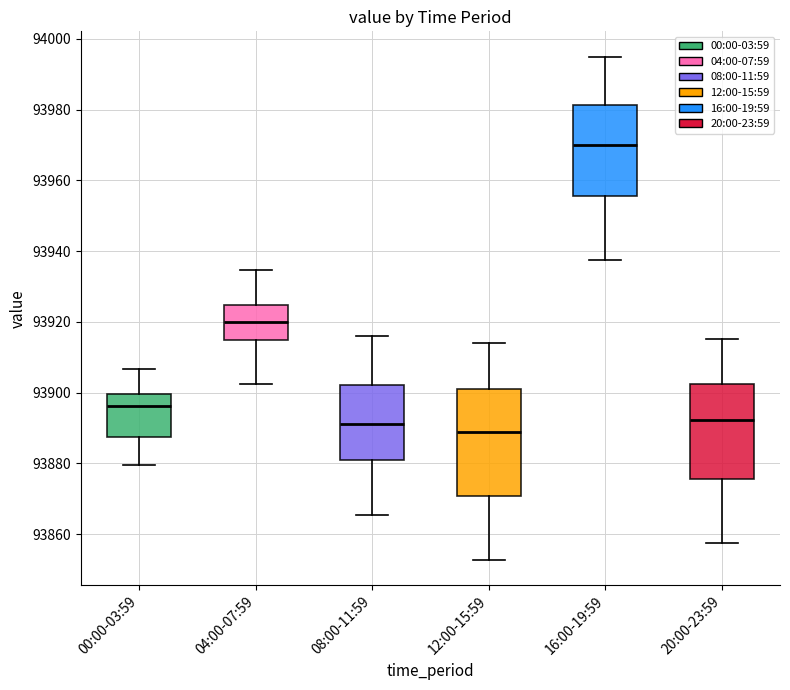

Comparing the boxes themselves (not the whiskers), which one is the tallest?

12:00-15:59